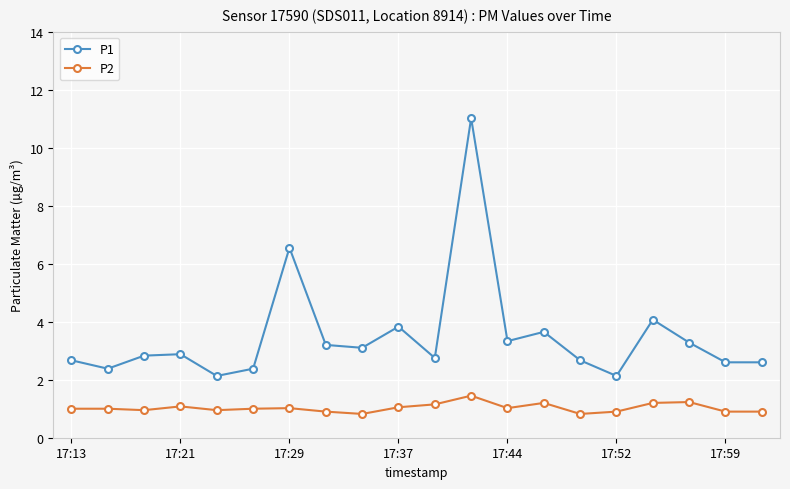

True or false: P2 has more than 0 points higher than both neighbors.

True